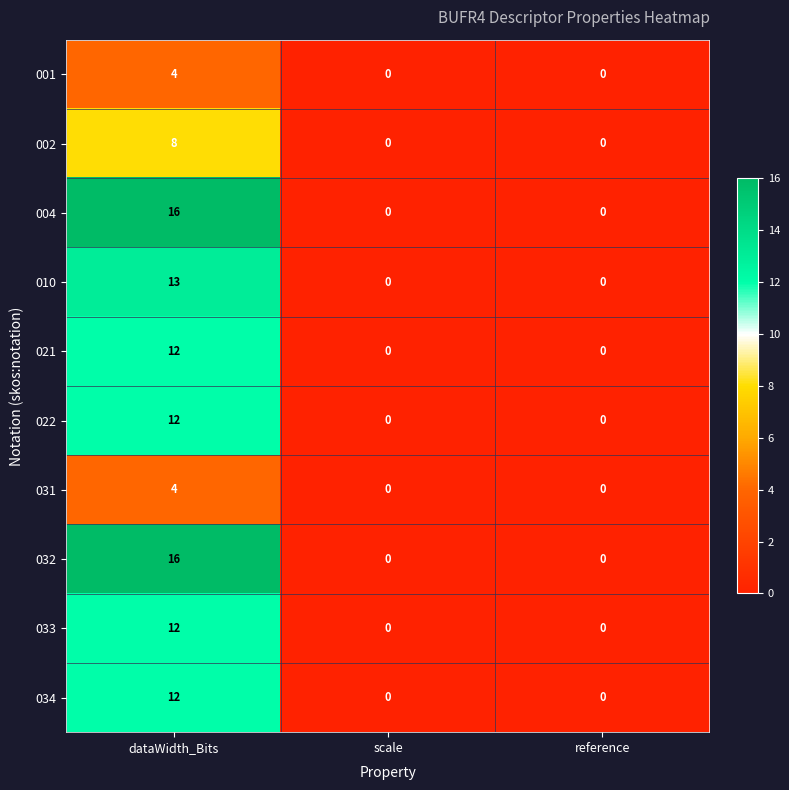

How many 010 values are between 0 and 13?

3